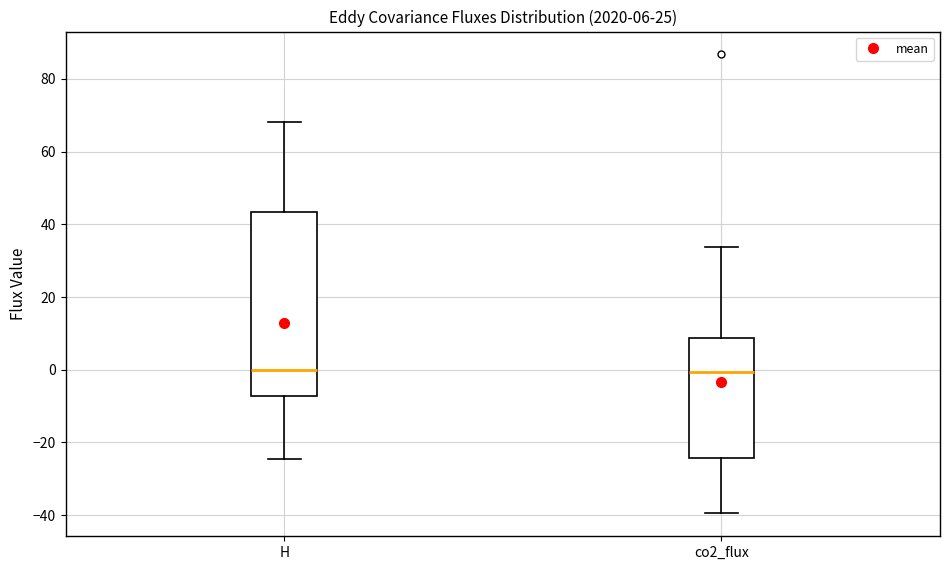

Which box is the tallest, from its lower edge to its upper edge?

H